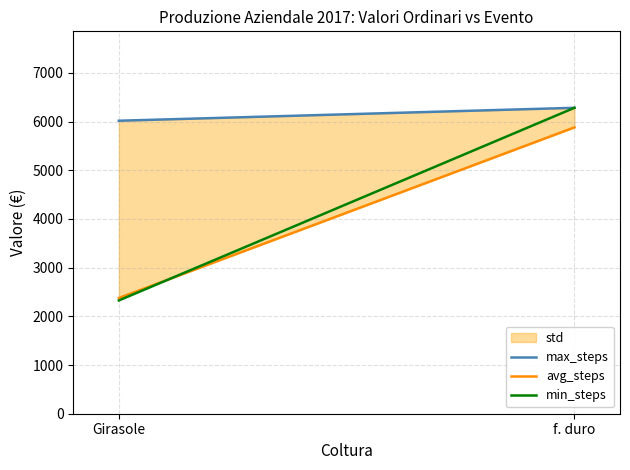

What is the difference between the maximum and minimum values in the min_steps series?

3956.0